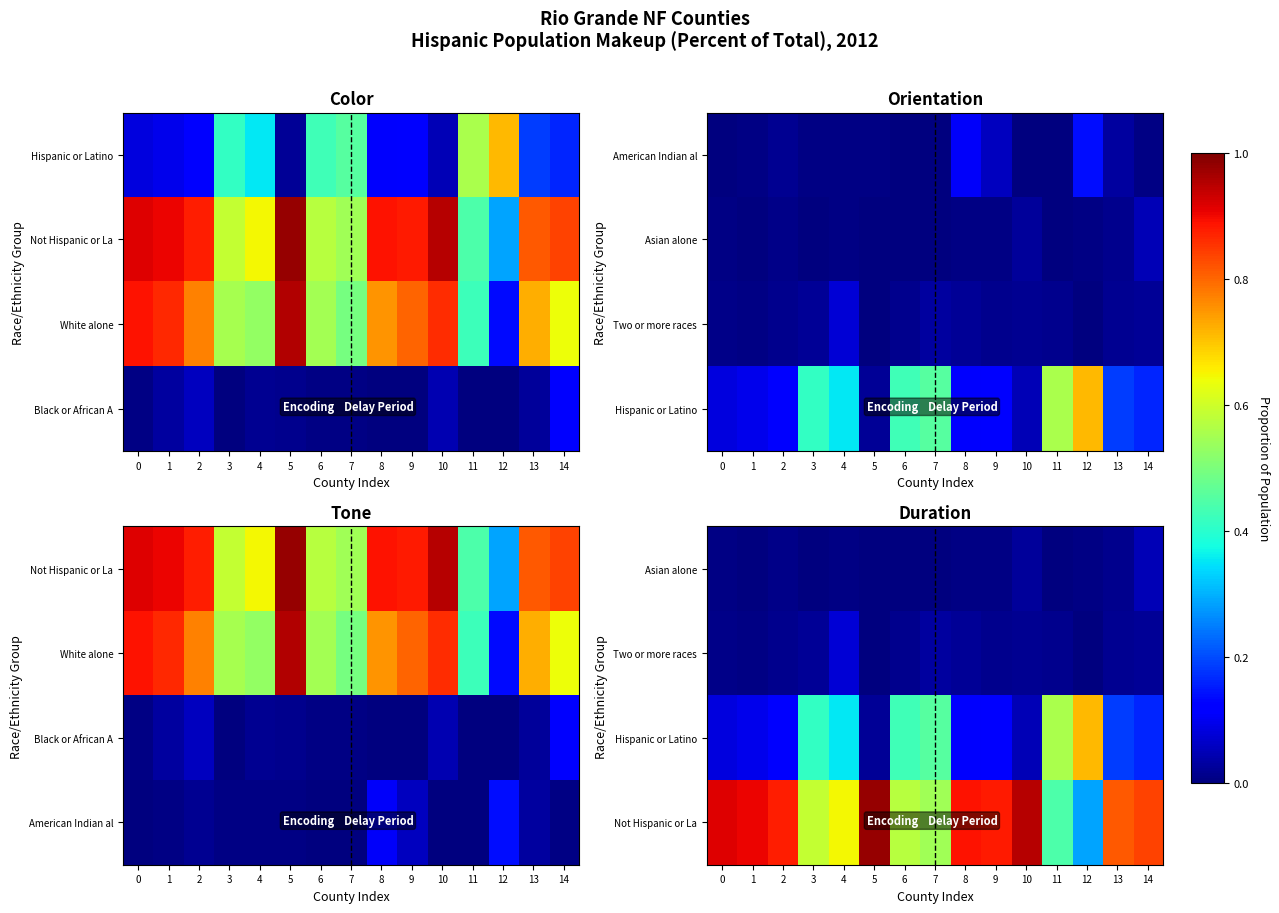

Which category has the lowest value across all series?

5